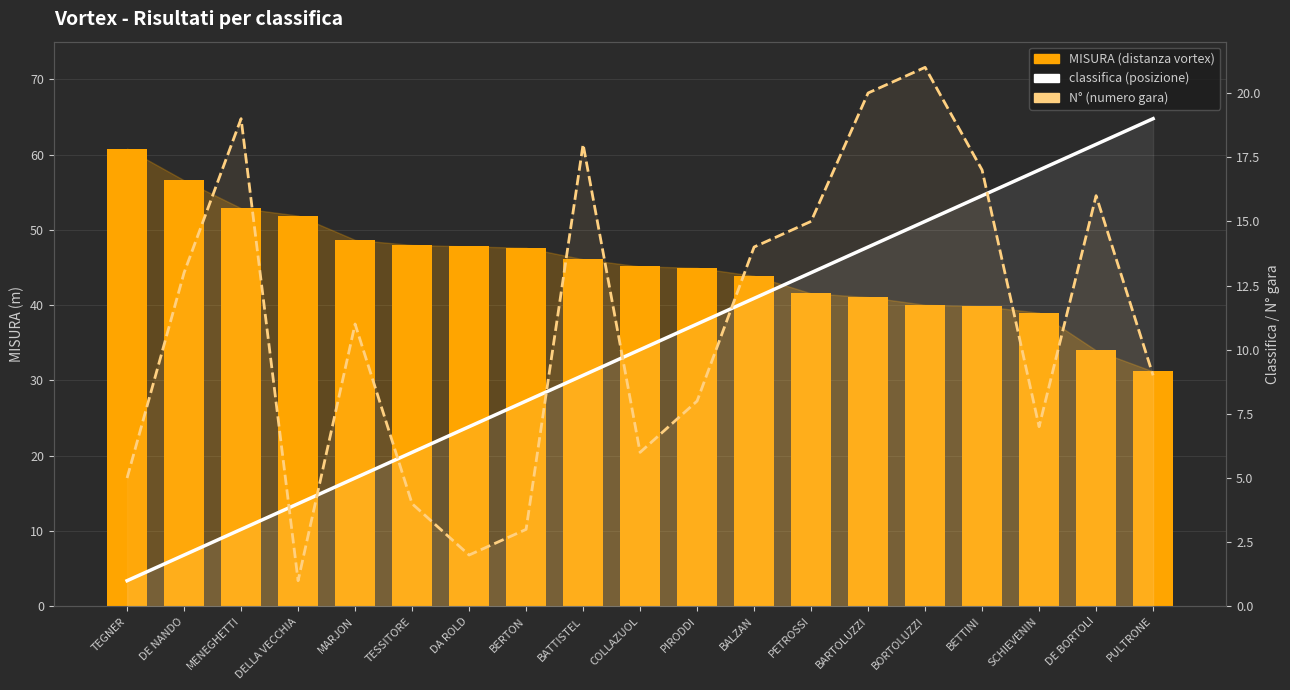

Rank the categories by classifica (posizione) value from highest to lowest.

PULTRONE, DE BORTOLI, SCHIEVENIN, BETTINI, BORTOLUZZI, BARTOLUZZI, PETROSSI, BALZAN, PIRODDI, COLLAZUOL, BATTISTEL, BERTON, DA ROLD, TESSITORE, MARJON, DELLA VECCHIA, MENEGHETTI, DE NANDO, TEGNER